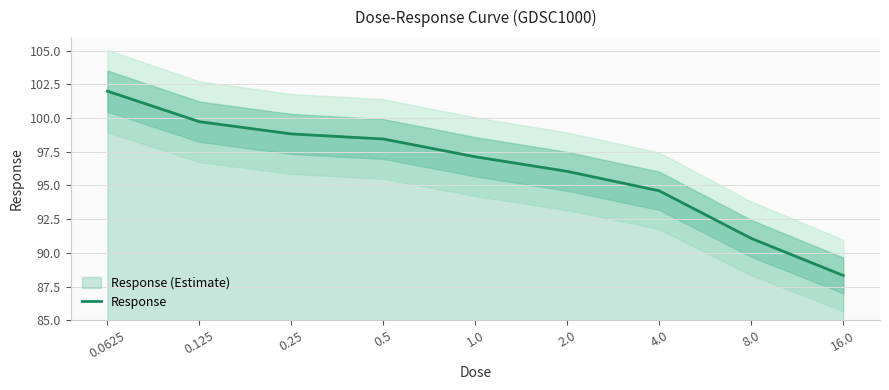

At which label is the value closest to 95?

4.0